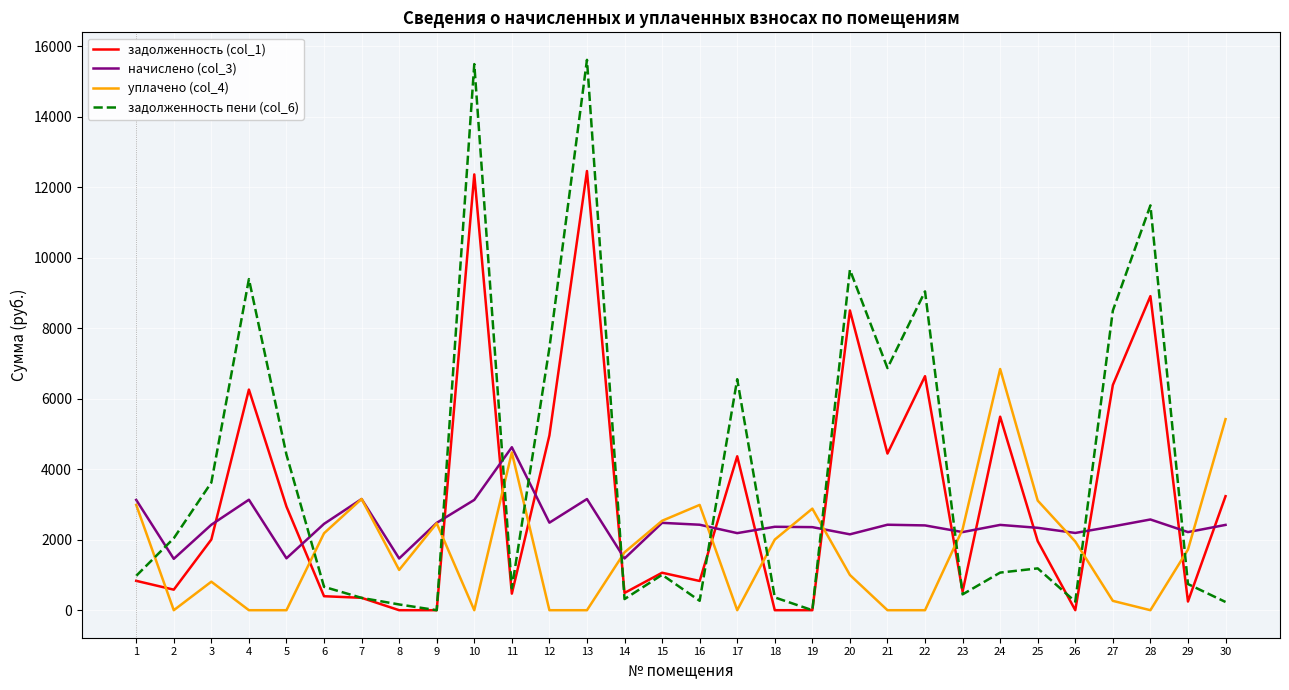

The value of задолженность (col_1) at 21 is 4444.4. True or false?

True